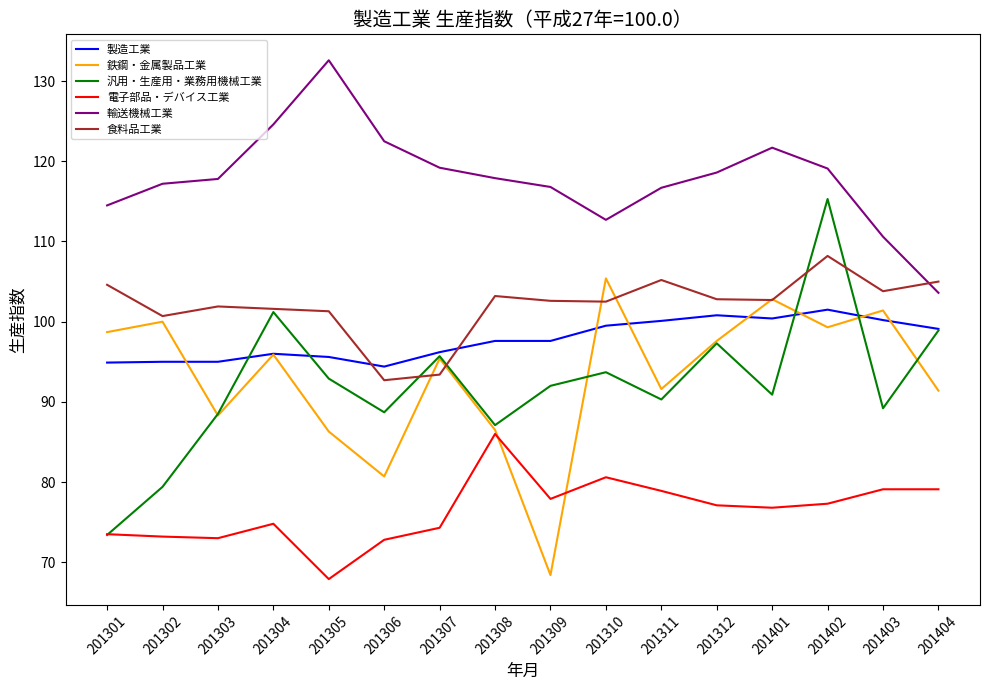

Is the value of 鉄鋼・金属製品工業 at 201304 greater than the value of 電子部品・デバイス工業 at 201403?

Yes